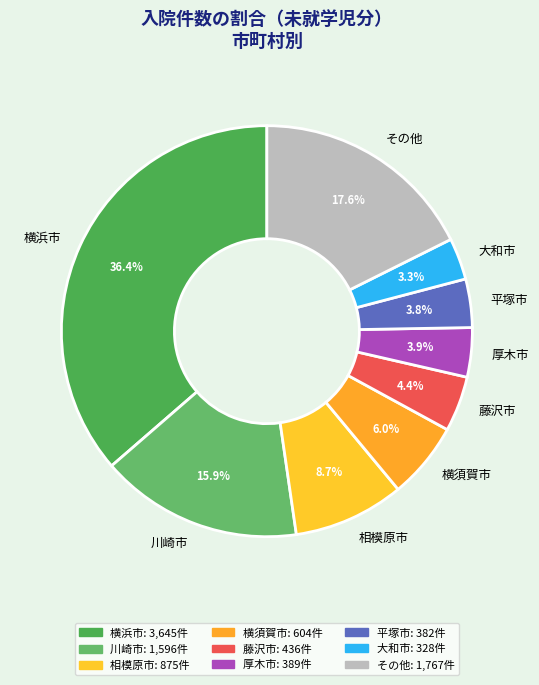

Does その他 represent more than half of the total?

No